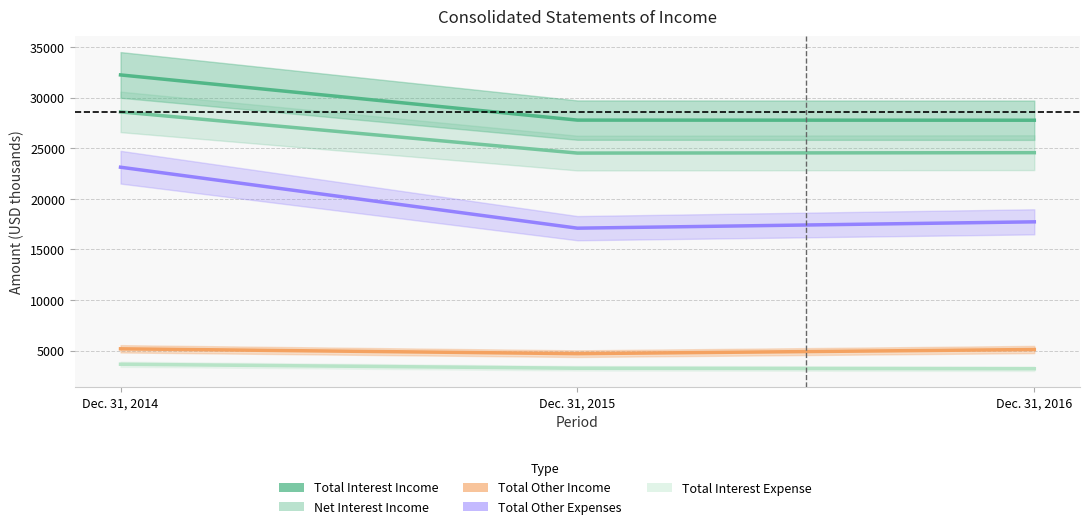

What is the difference between the Net Interest Income values at Dec. 31, 2014 and Dec. 31, 2016?

4030